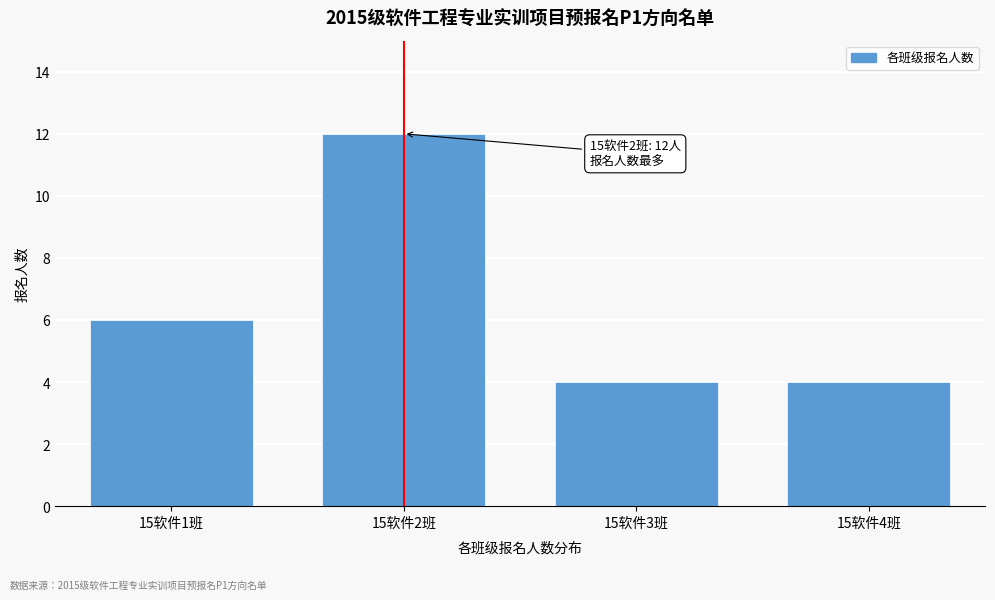

Reading right to left, extract all data points from this chart.

15软件4班=4	15软件3班=4	15软件2班=12	15软件1班=6